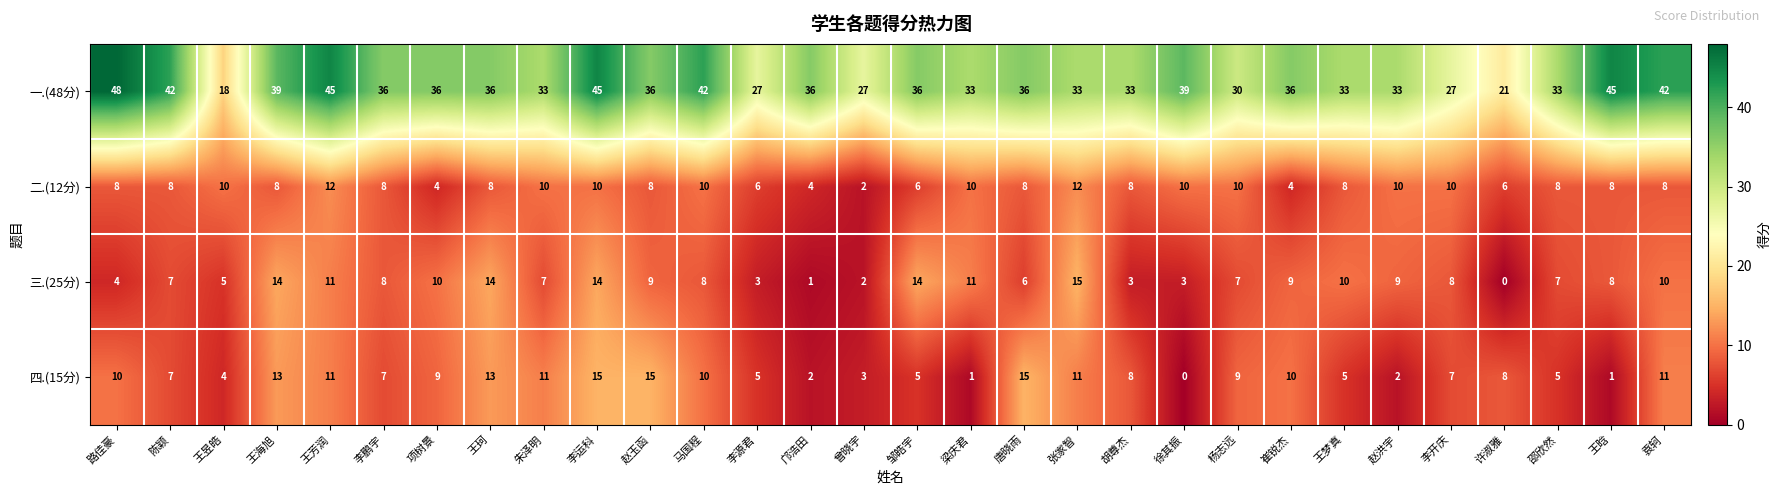

Which series has the largest range (max minus min)?

一.(48分)